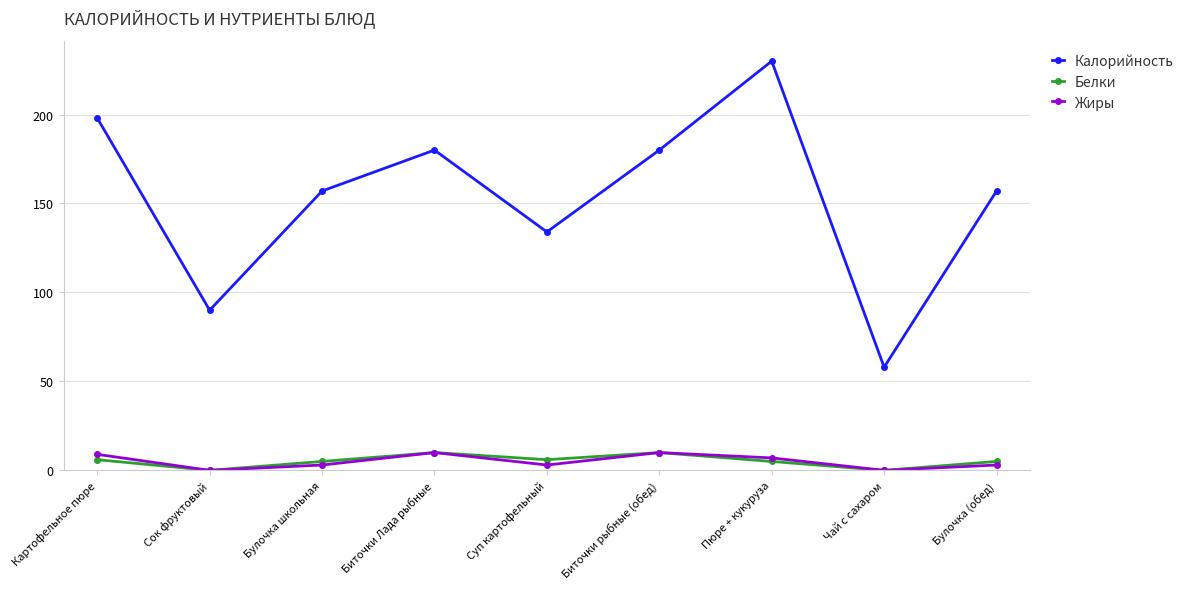

True or false: Жиры and Калорийность cross at least once.

False